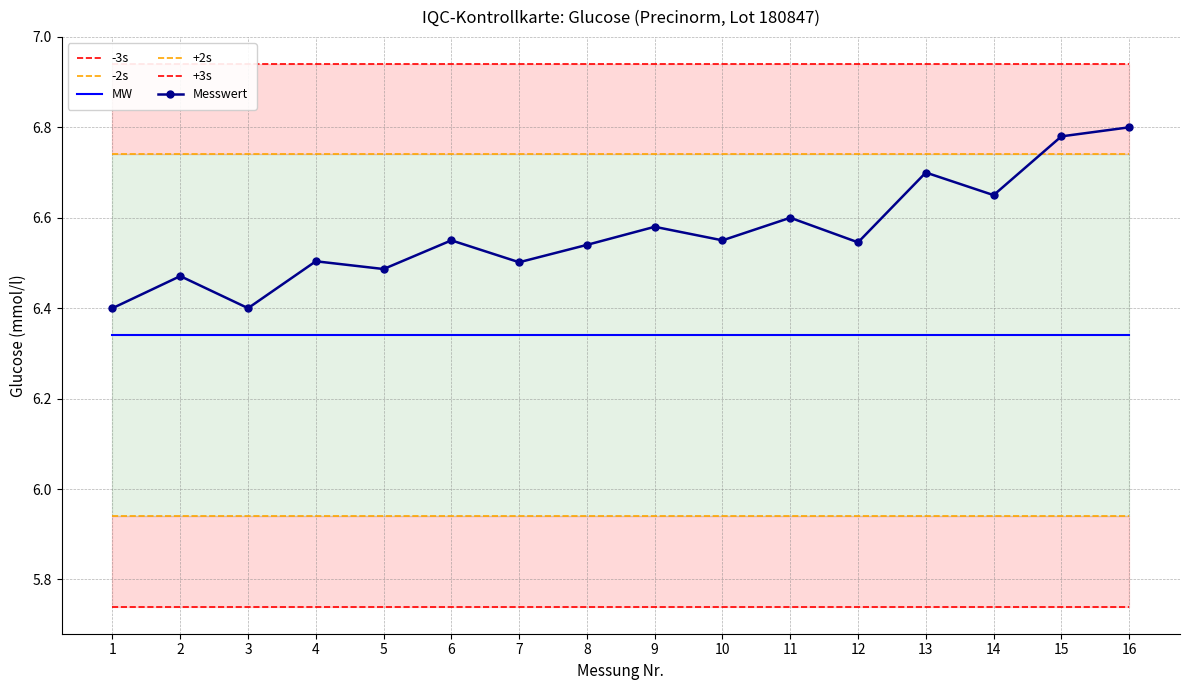

What is the spread (max minus min) of values at 11?

1.2